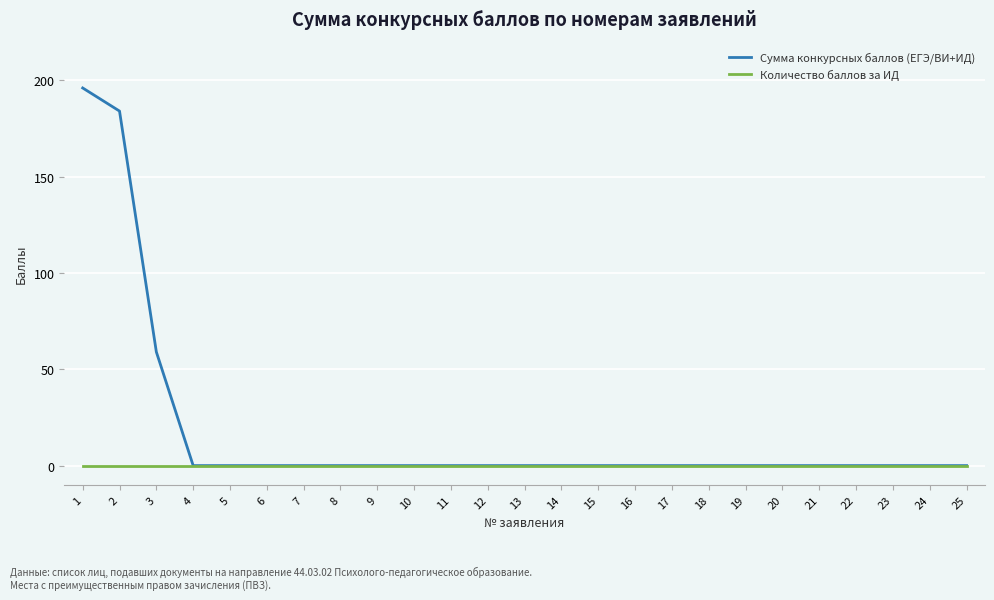

The Сумма конкурсных баллов (ЕГЭ/ВИ+ИД) series shows 0 at 11. True or false?

True